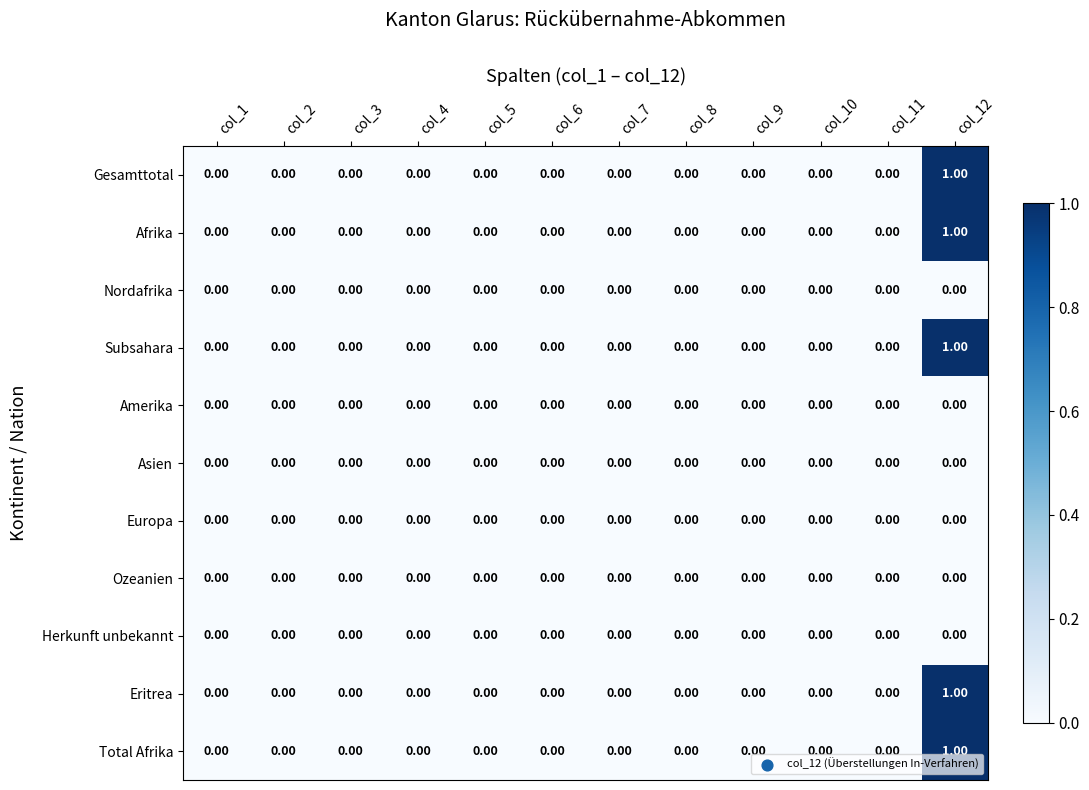

At which category is the sum across all series the highest?

col_12